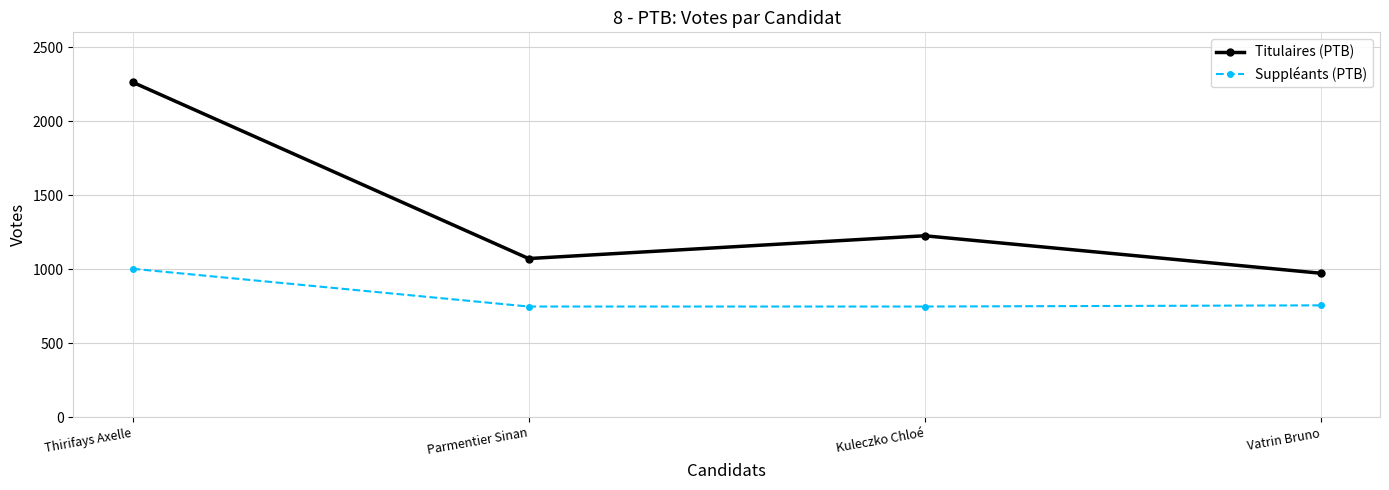

What is the total value across all series at Thirifays Axelle?

3266